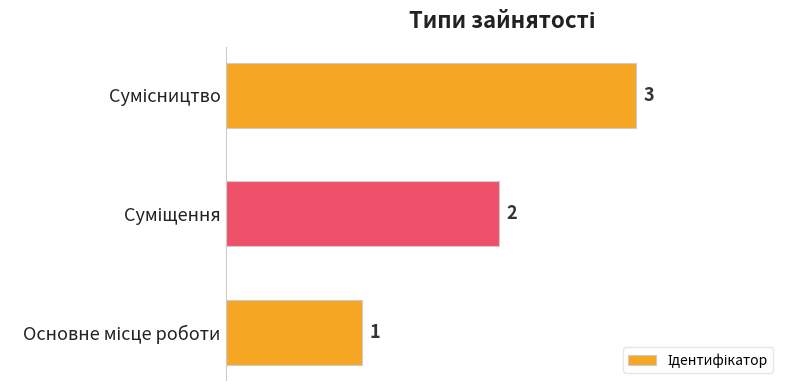

Does the chart contain any negative values?

No